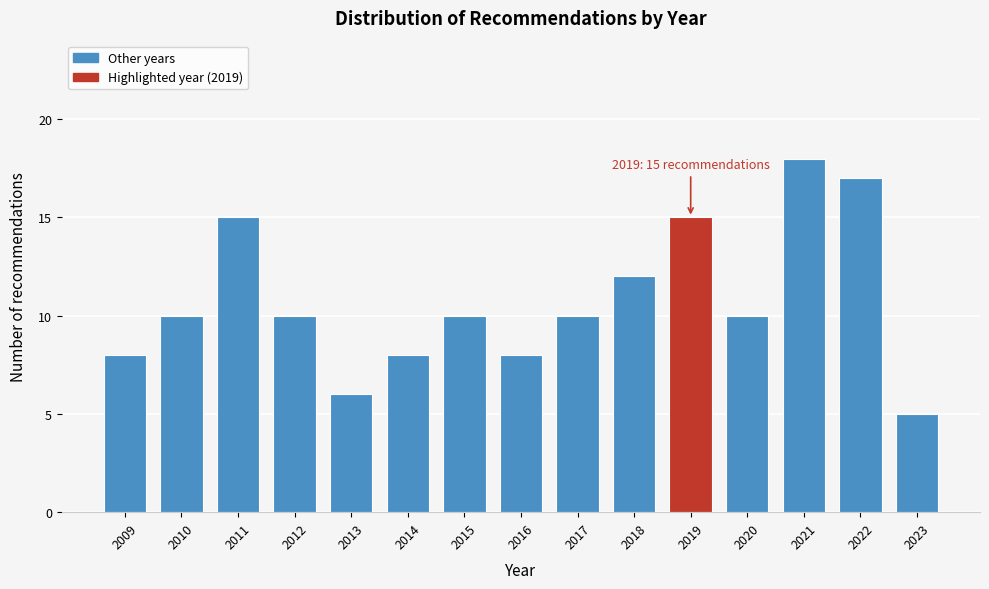

Reading right to left, transcribe all the data shown in this chart.

5	17	18	10	15	12	10	8	10	8	6	10	15	10	8